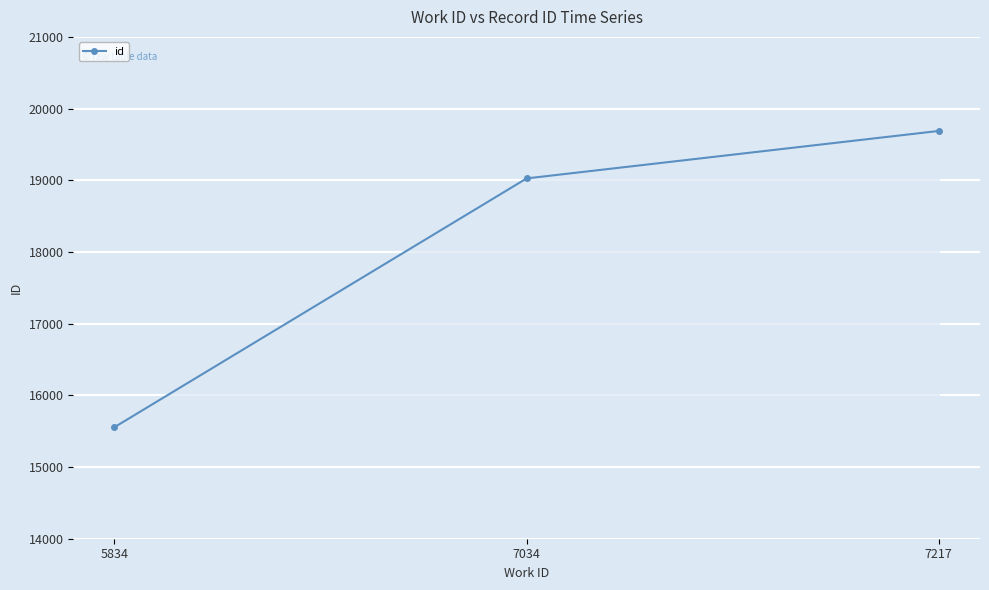

How many data points does each series have?

3